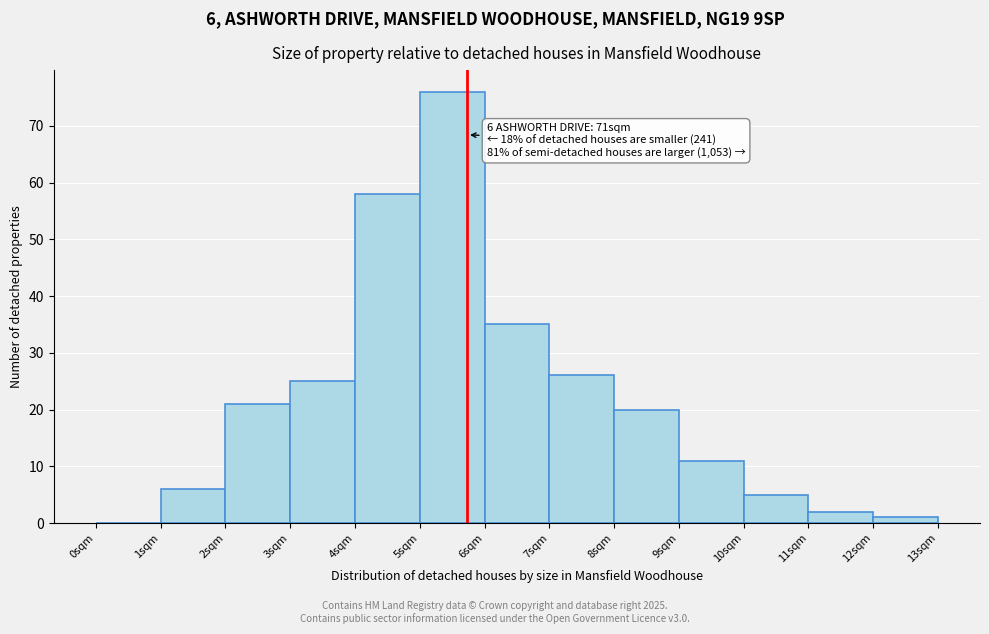

Which range on the x-axis has the tallest bar?

5 to 6